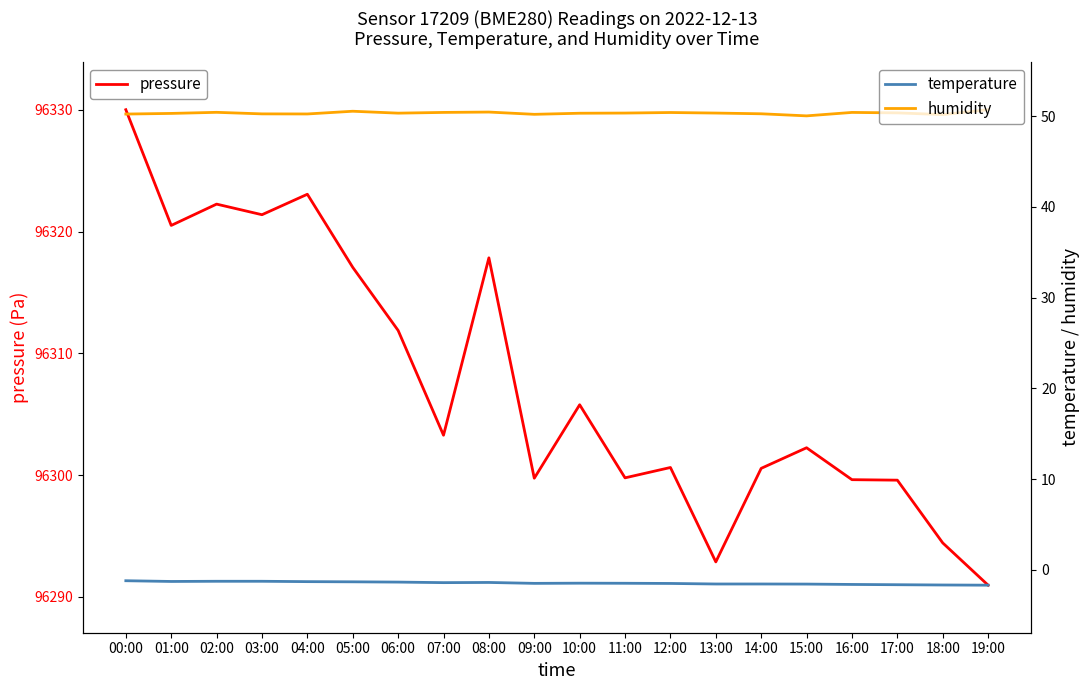

Is it true that humidity equals 72.7 at 18:00?

False